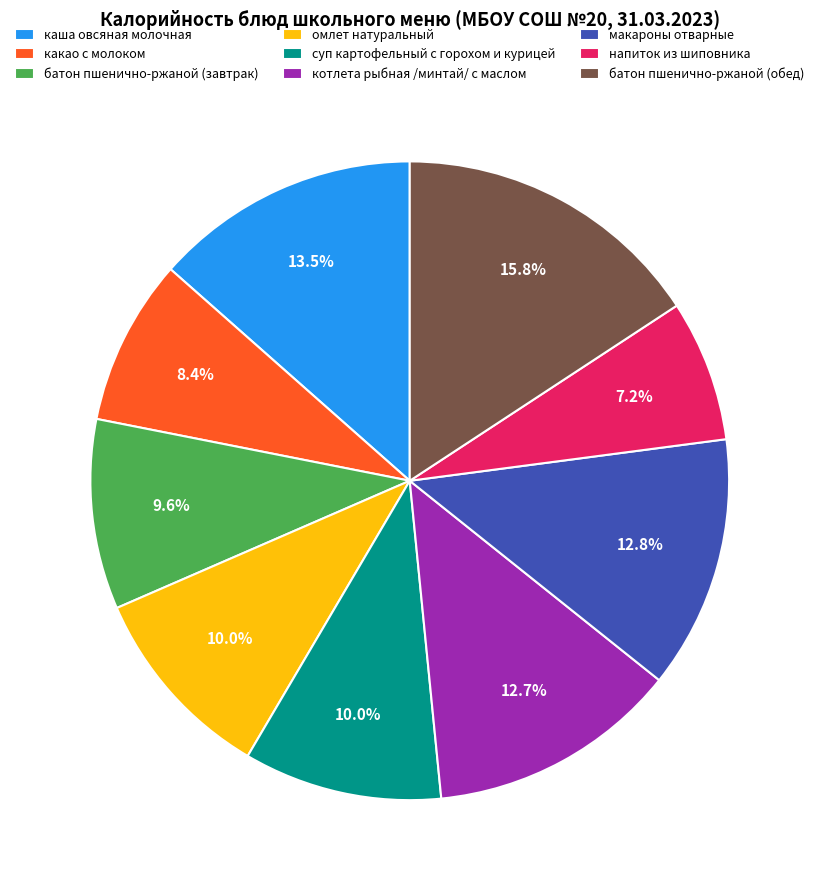

Which has a higher value, напиток из шиповника or котлета рыбная /минтай/ с маслом?

котлета рыбная /минтай/ с маслом